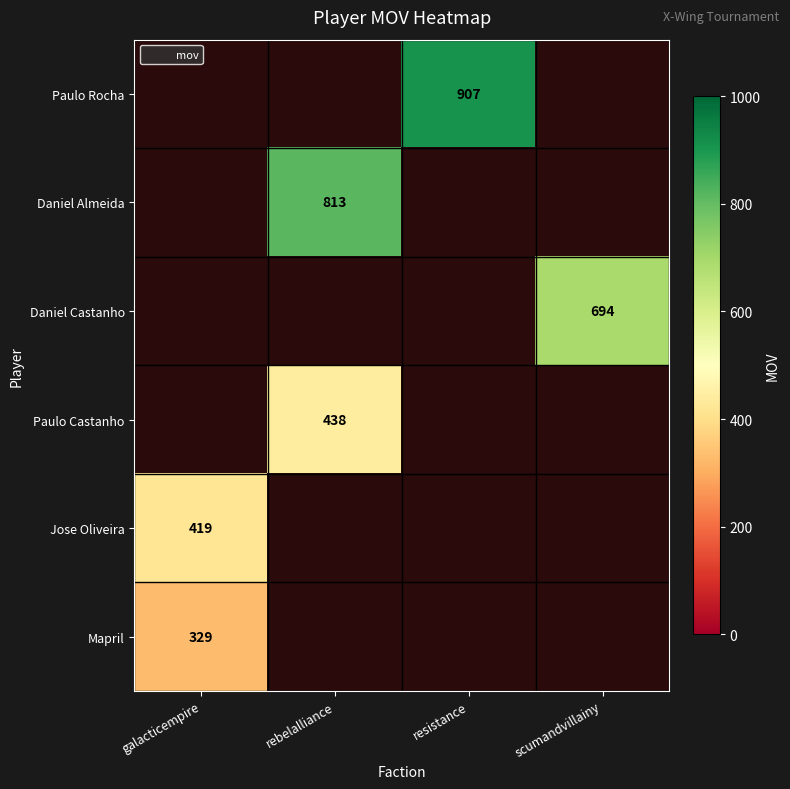

Is it true that Paulo Rocha equals 1202 at resistance?

False